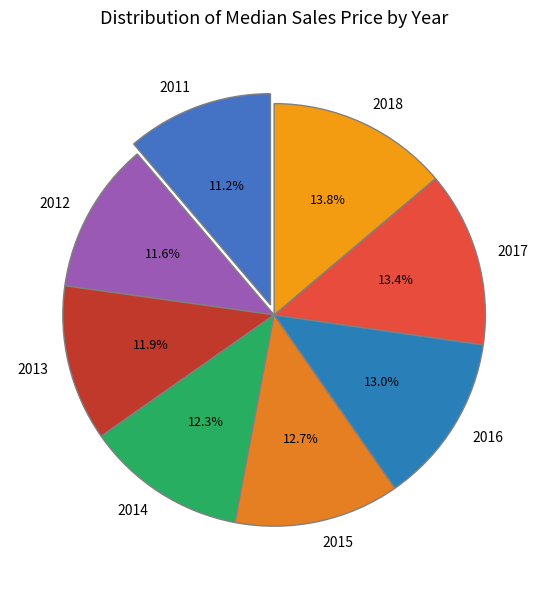

Between 2018 and 2014, which is larger?

2018